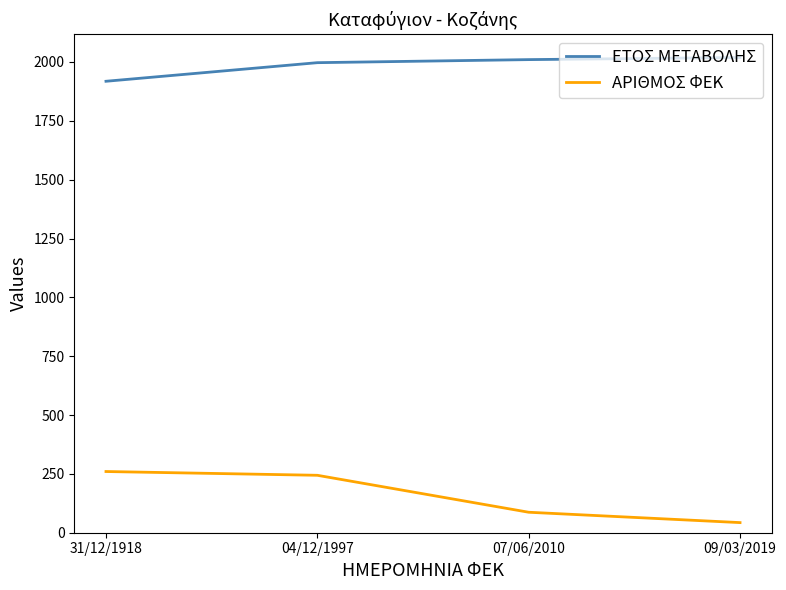

Reading left to right, extract all data points from this chart.

ΕΤΟΣ ΜΕΤΑΒΟΛΗΣ: 31/12/1918=1918	04/12/1997=1997	07/06/2010=2010	09/03/2019=2019
ΑΡΙΘΜΟΣ ΦΕΚ: 31/12/1918=260	04/12/1997=244	07/06/2010=87	09/03/2019=43